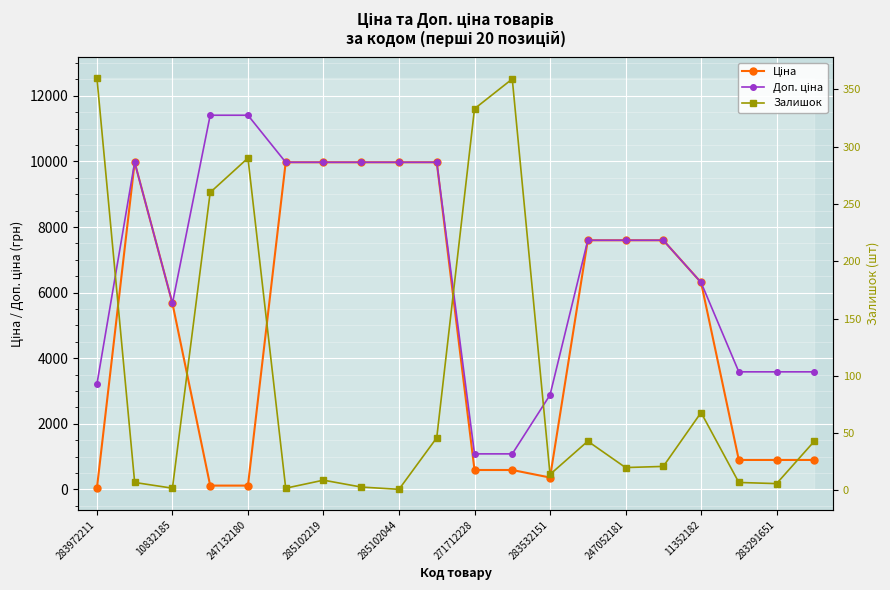

What is the maximum value shown in the chart?

11410.0